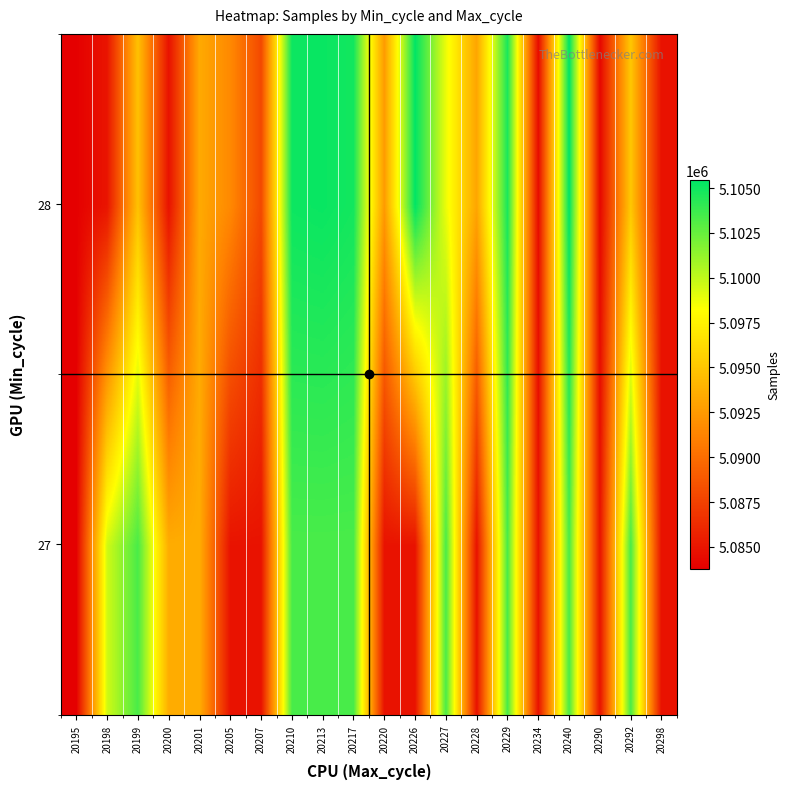

Which label corresponds to the smallest value in the chart?

20195